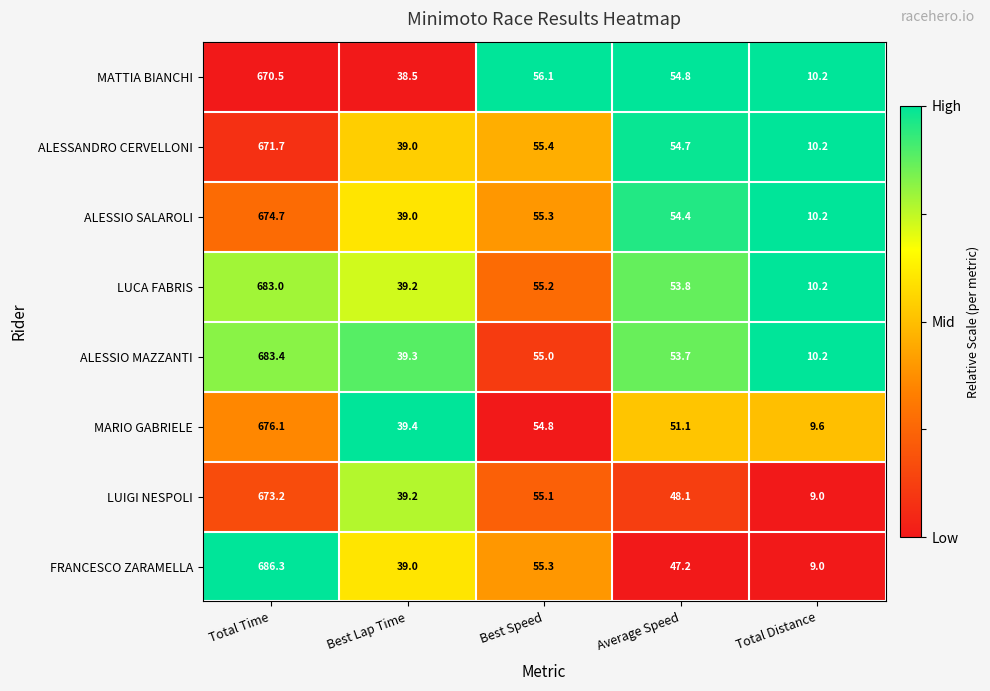

List the series in order of their peak value, lowest first.

MATTIA BIANCHI, ALESSANDRO CERVELLONI, LUIGI NESPOLI, ALESSIO SALAROLI, MARIO GABRIELE, LUCA FABRIS, ALESSIO MAZZANTI, FRANCESCO ZARAMELLA